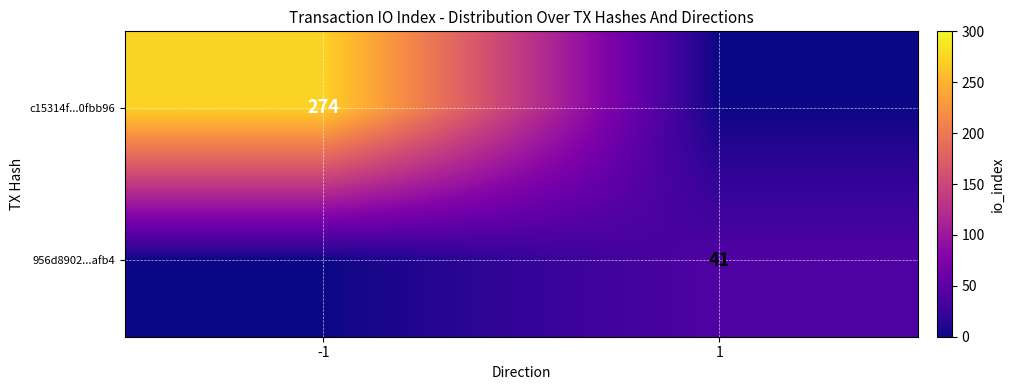

What is the maximum value shown in the chart?

274